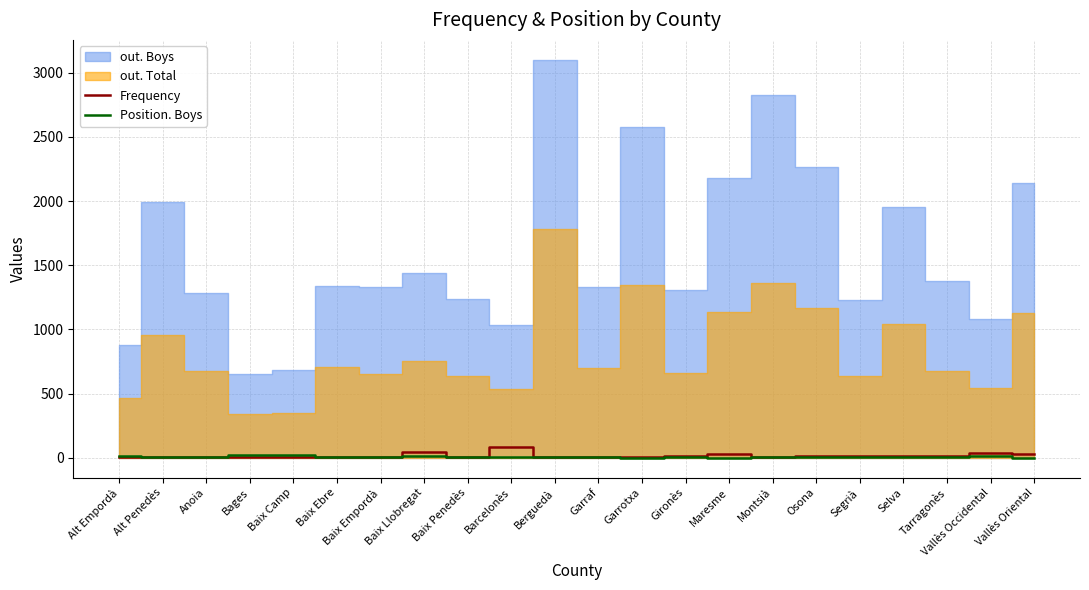

Between which two adjacent categories do Frequency and Position. Boys first intersect?

Alt Empordà and Alt Penedès